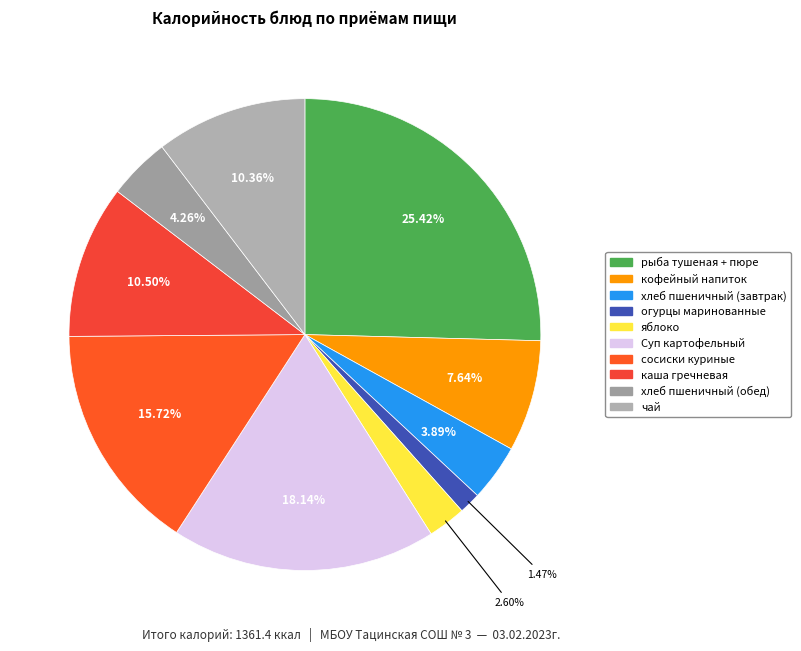

To the nearest percent, what is the average slice percentage?

10%